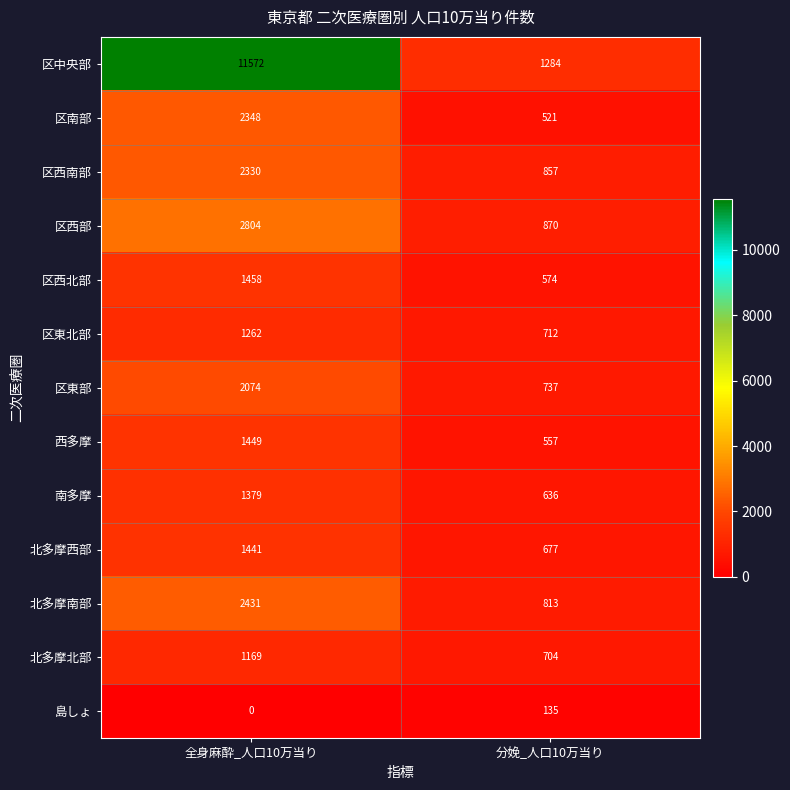

Is it true that 区中央部 equals 1284 at 分娩_人口10万当り?

True